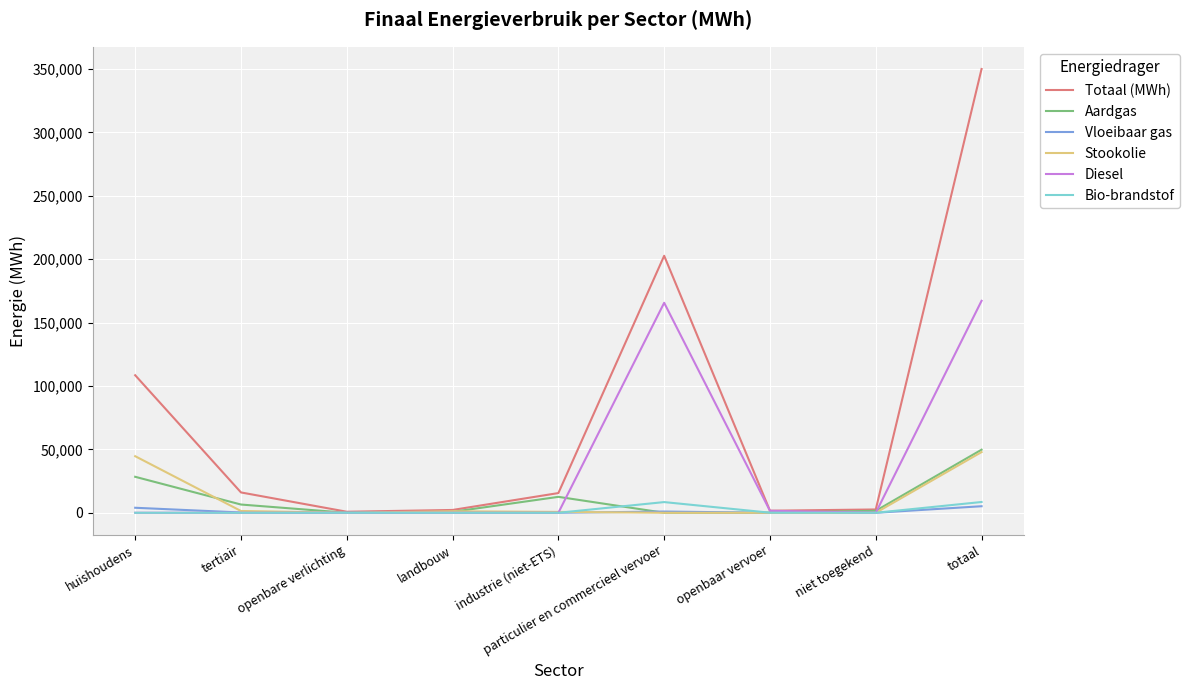

Between particulier en commercieel vervoer and niet toegekend, which series saw the biggest shift?

Totaal (MWh)